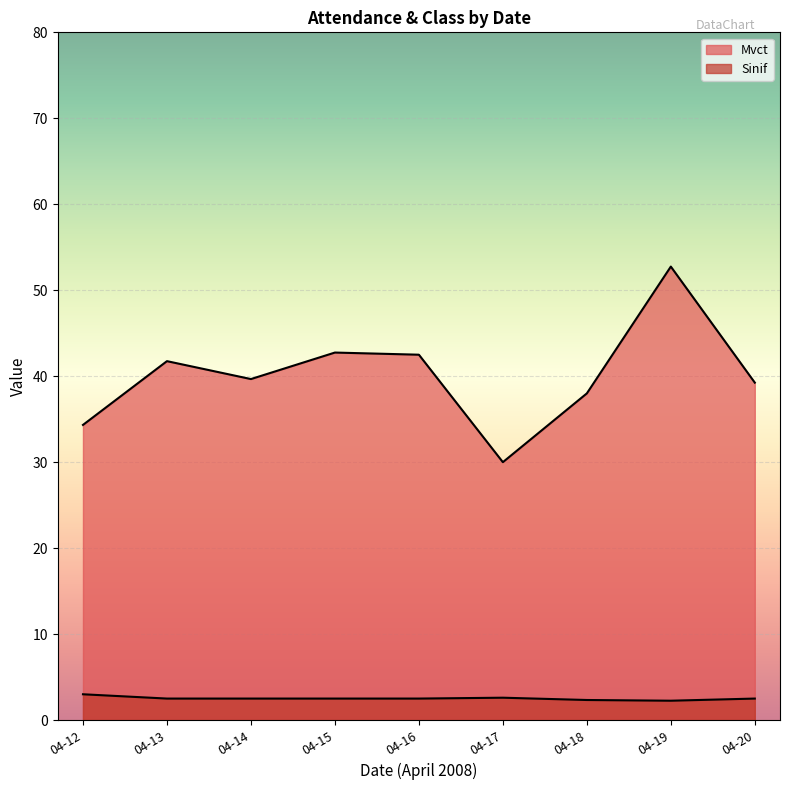

Rank the series at 34 from lowest to highest value.

Sinif, Mvct